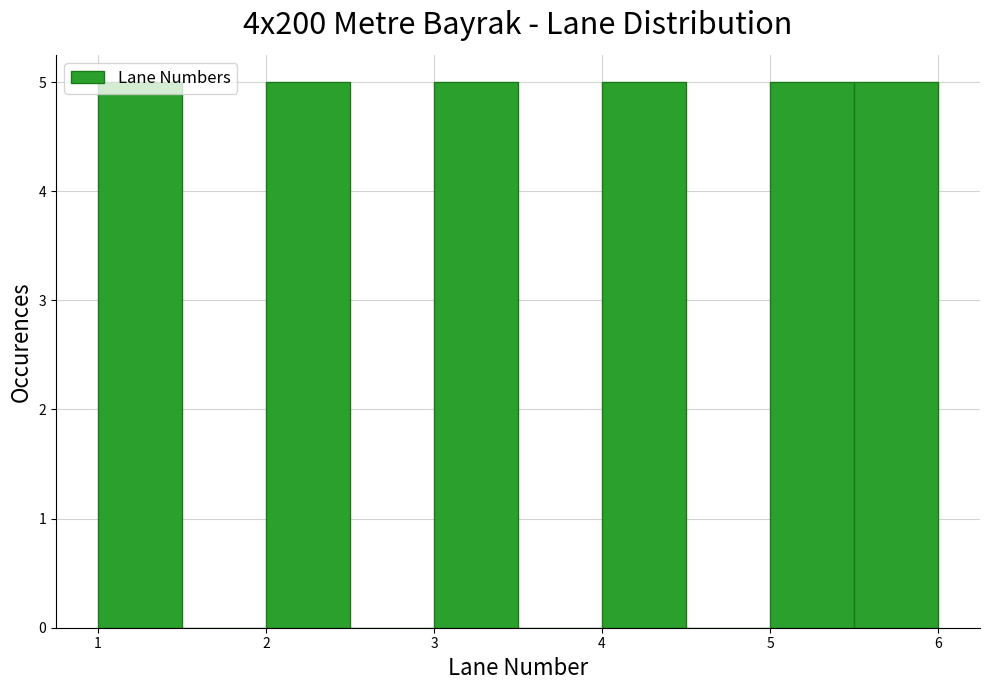

How tall is the bar that spans 4.0 to 4.5 on the x-axis? The values are not printed on the chart, so give them approximately, as read against the axis.

5